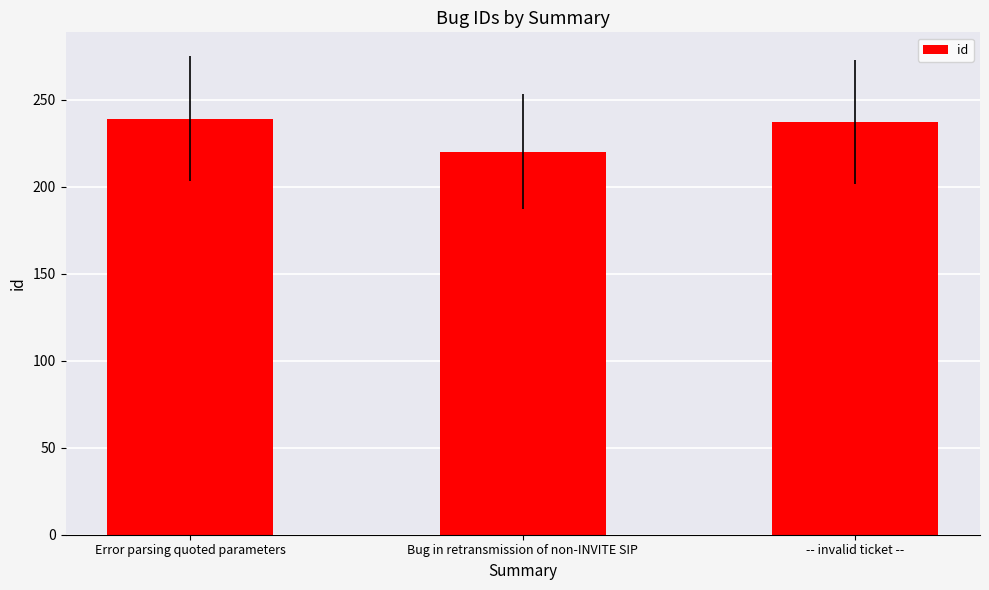

What is the minimum value shown in the chart?

220